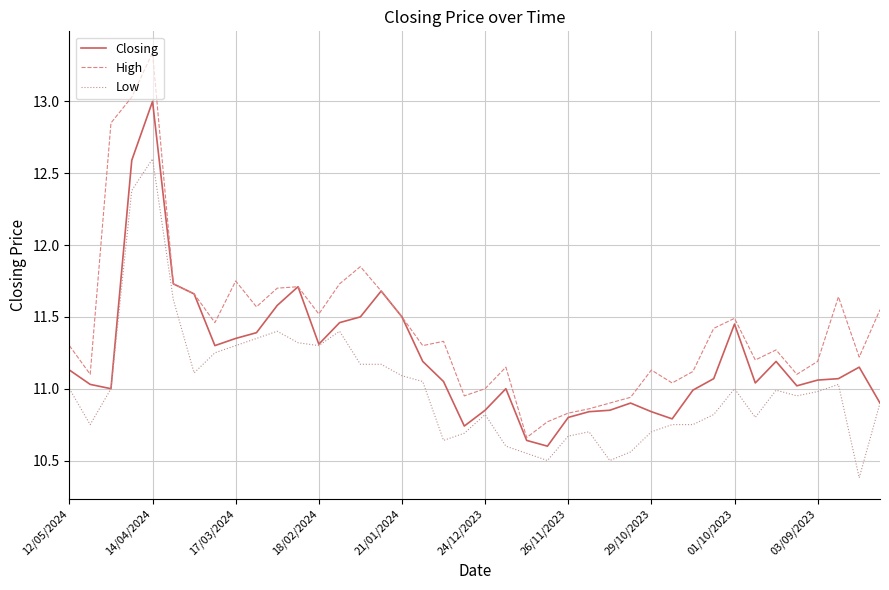

List the series in order of their overall mean, highest first.

High, Closing, Low